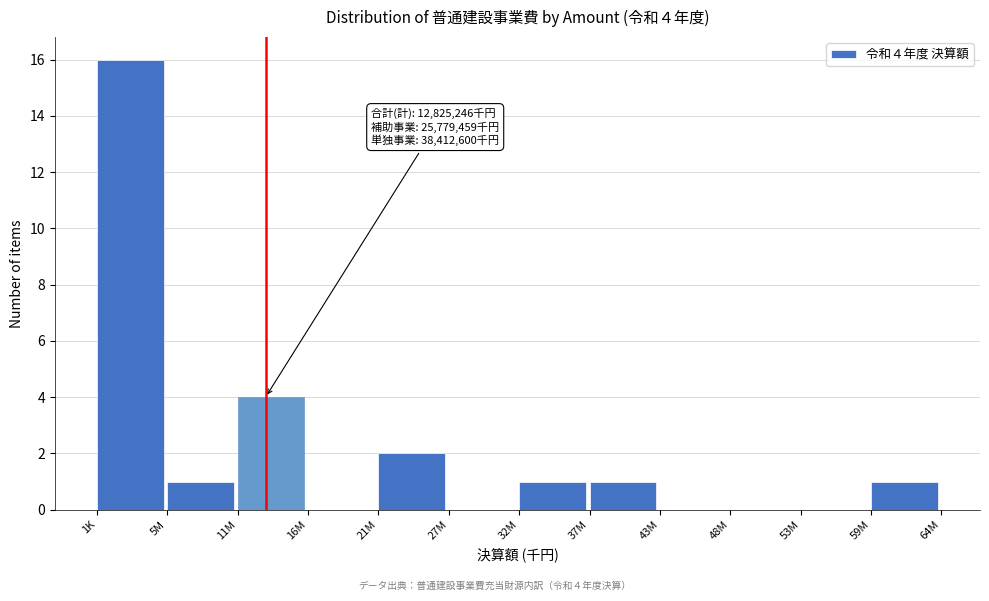

Reading right to left, extract all data points from this chart.

59M=1	53M=0	48M=0	43M=0	37M=1	32M=1	27M=0	21M=2	16M=0	11M=4	5M=1	1K=16